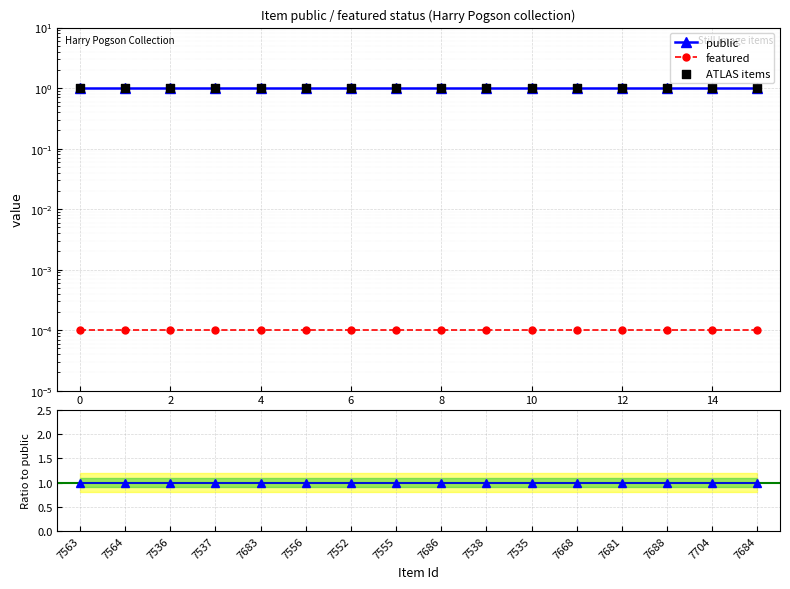

What are all the series names shown in the legend?

public, featured, ATLAS items